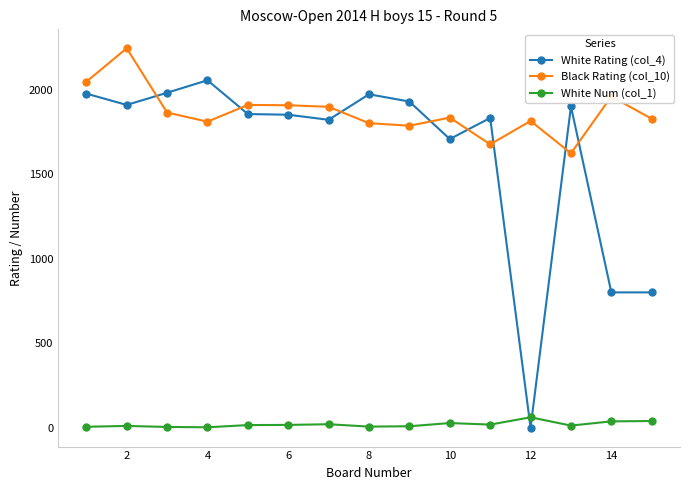

Which series has the largest total across all categories?

Black Rating (col_10)